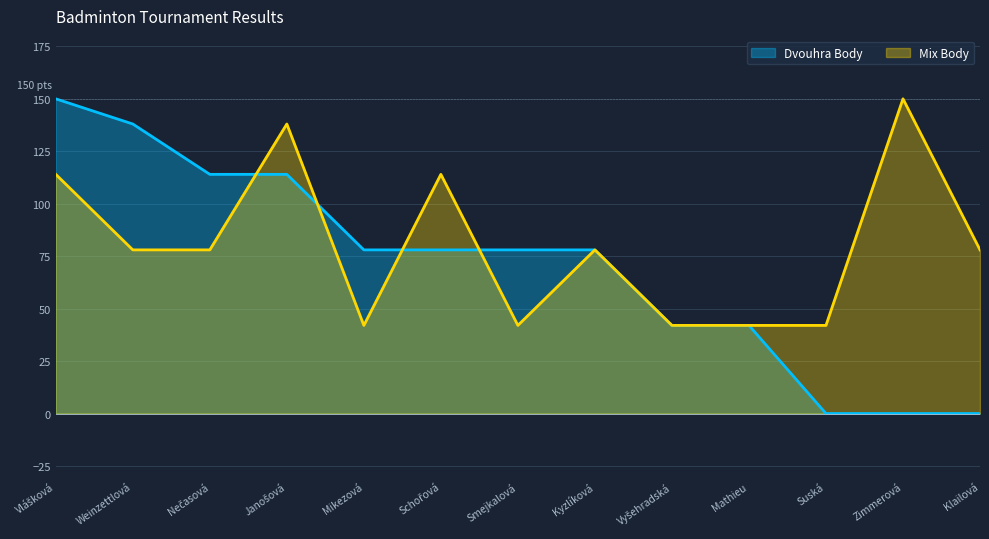

The Dvouhra Body series shows 52 at Weinzettlová. True or false?

False